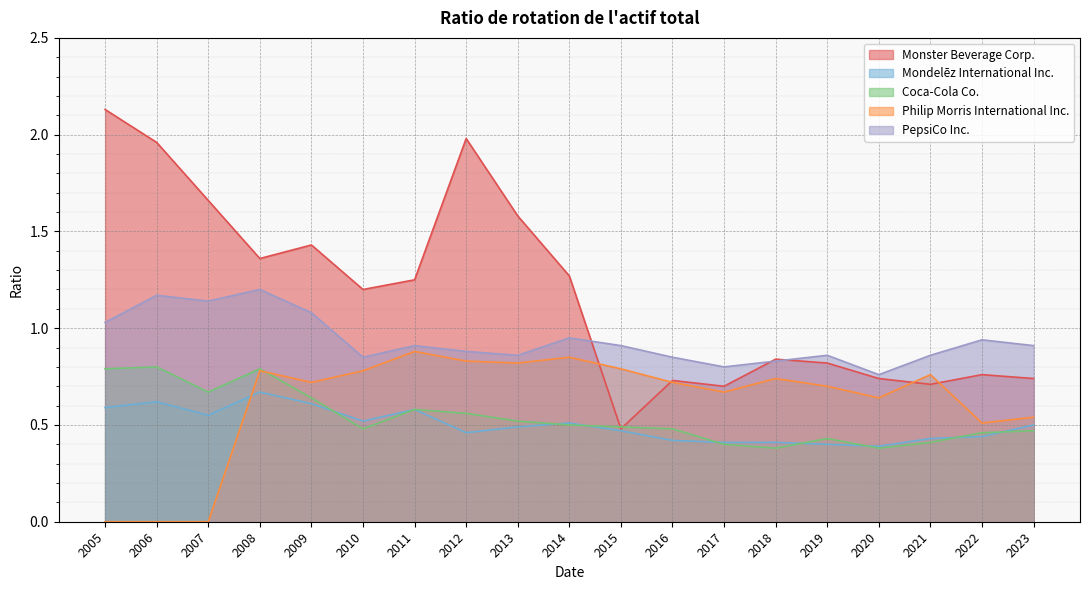

How many interior local peaks does the PepsiCo Inc. series have?

6